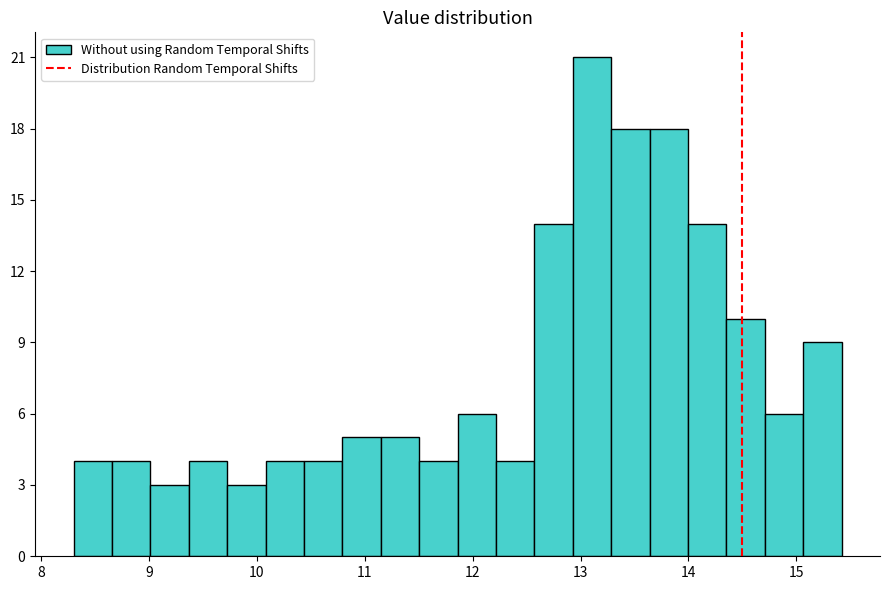

Read against the x-axis, roughly where is the centre of the tallest bar?

13.1